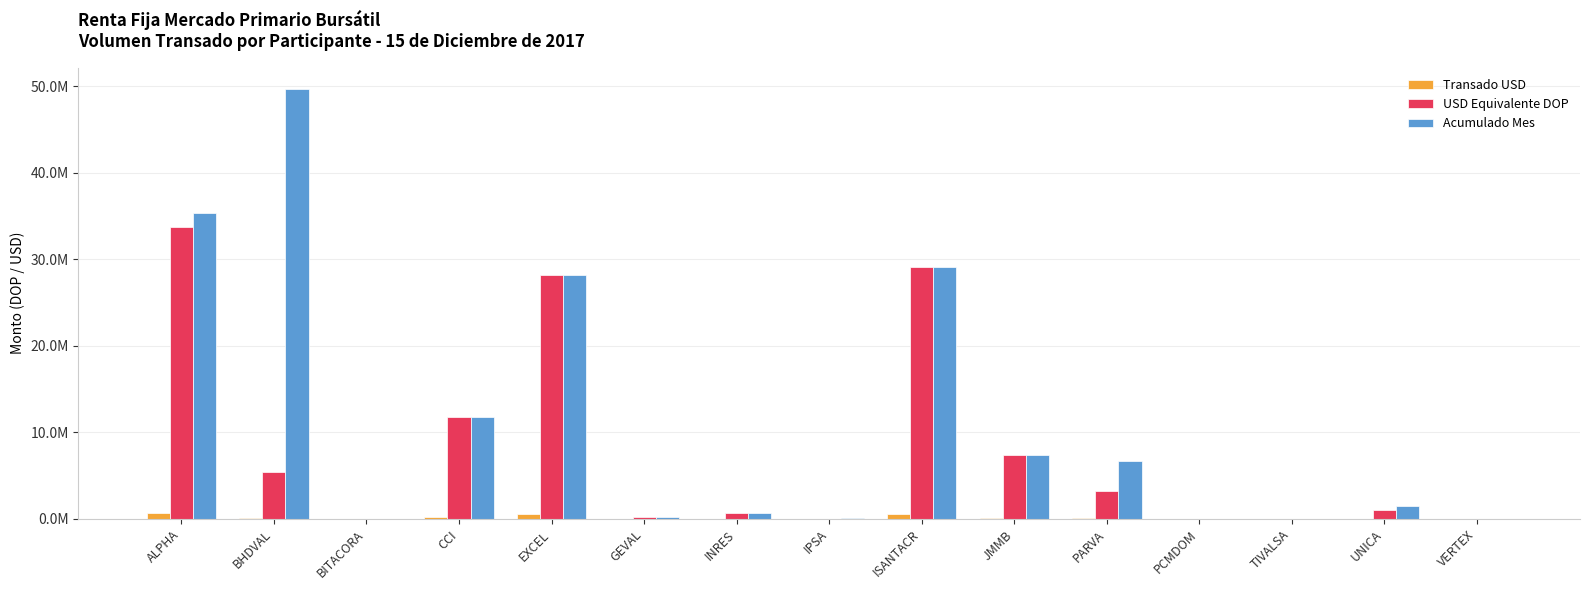

Rank the series by their average value, from highest to lowest.

Acumulado Mes, USD Equivalente DOP, Transado USD